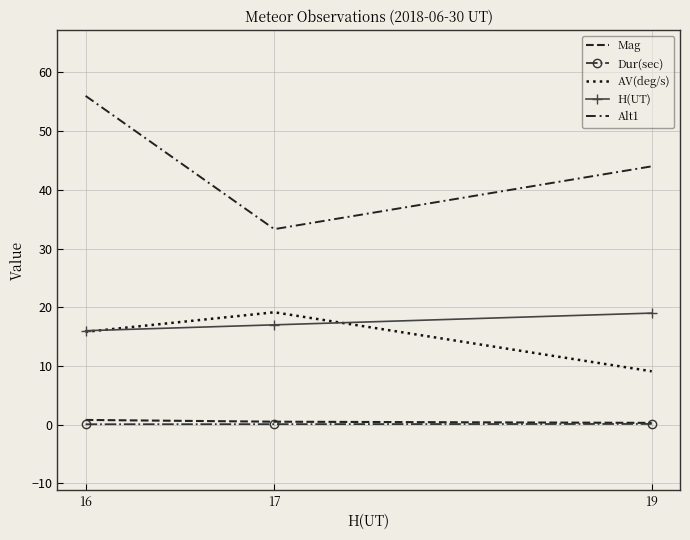

What is the difference between the maximum and minimum values in the H(UT) series?

3.0